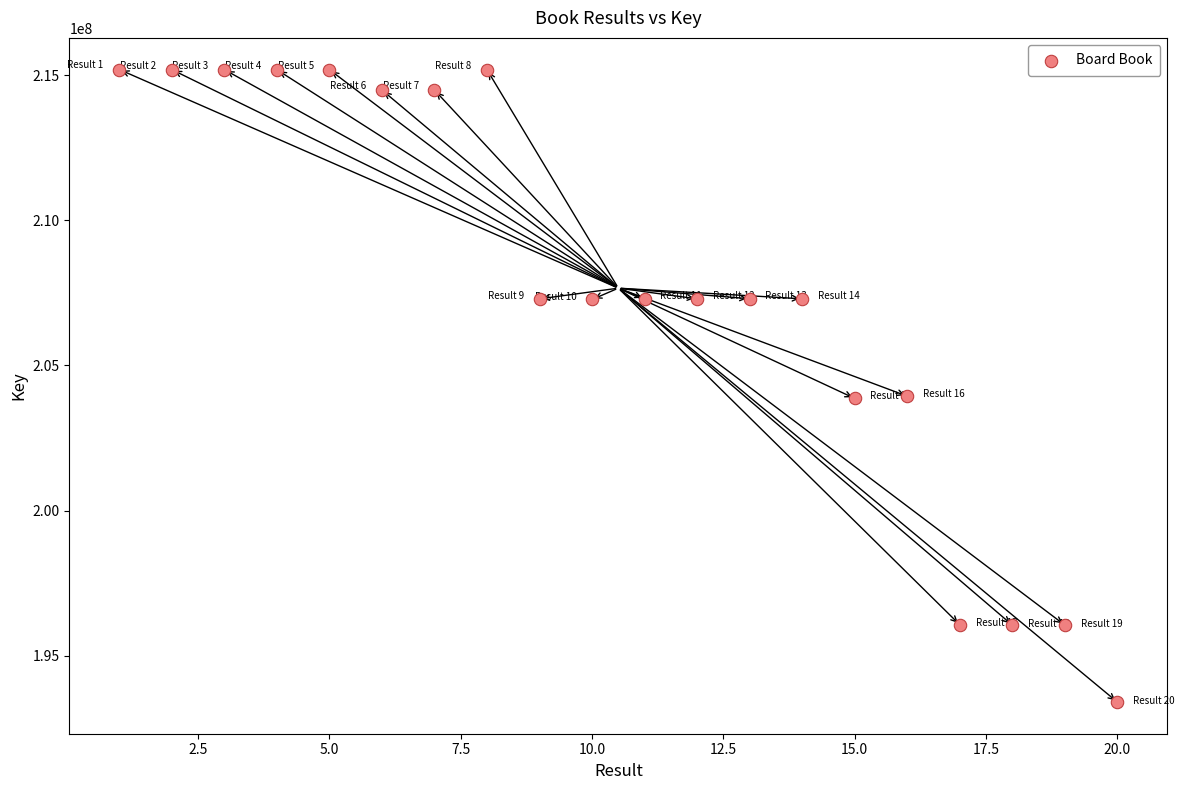

What is the range of Y values (max minus min)?

21790718